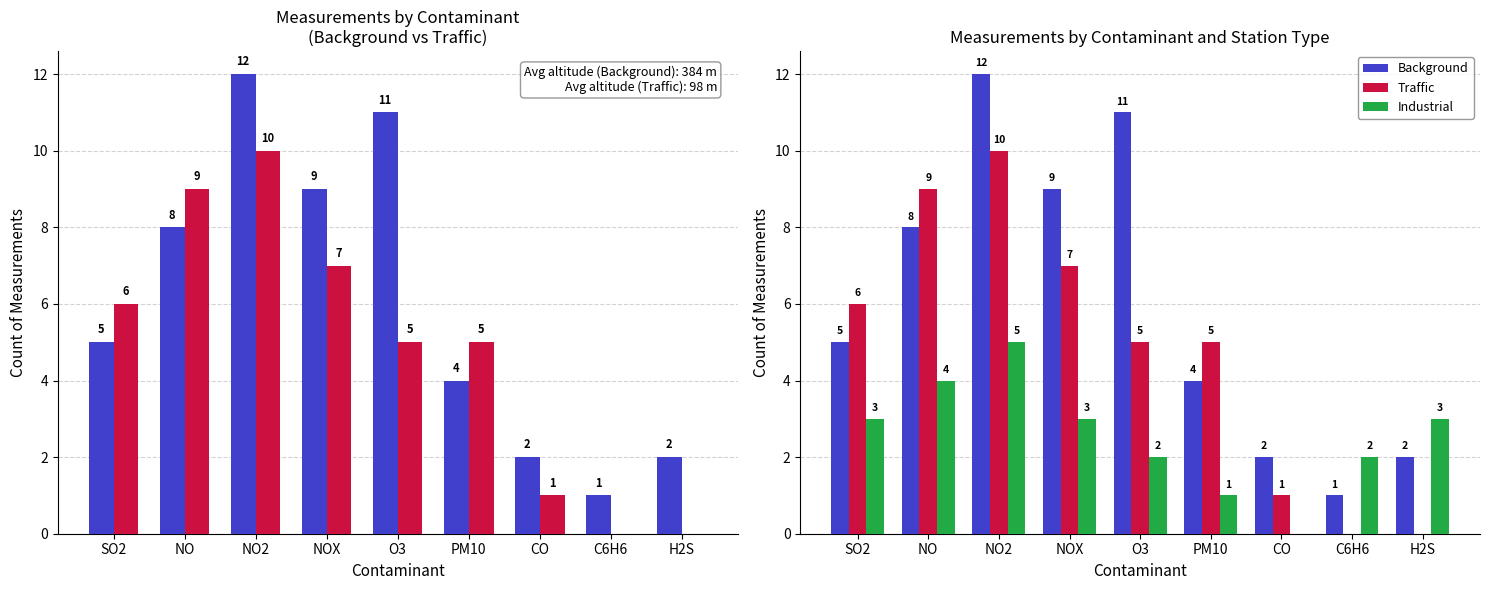

Rank the categories by Background value from lowest to highest.

C6H6, CO, H2S, PM10, SO2, NO, NOX, O3, NO2